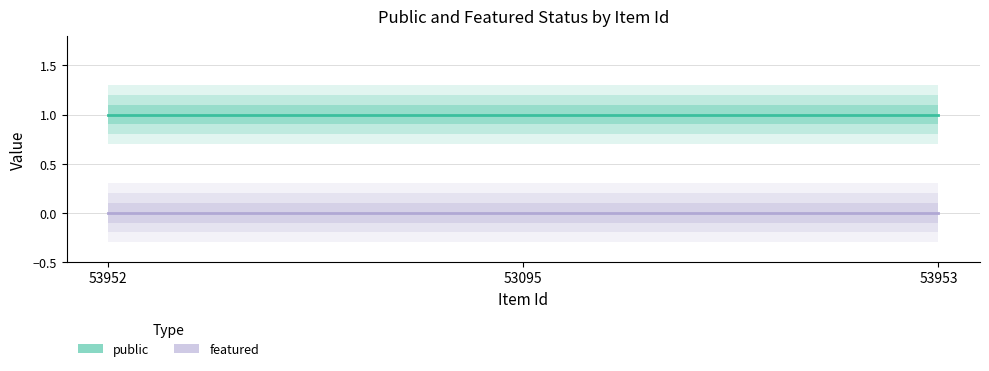

What position from the left is 53953?

3